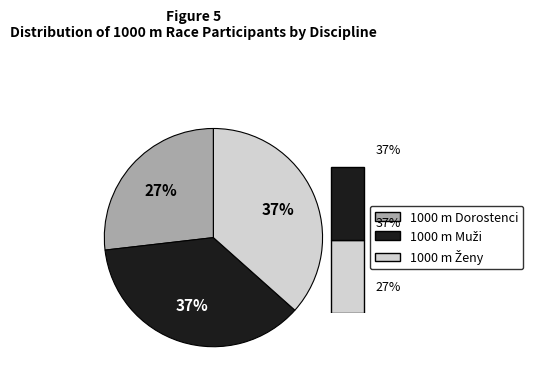

Which slice is the smallest?

1000 m Dorostenci